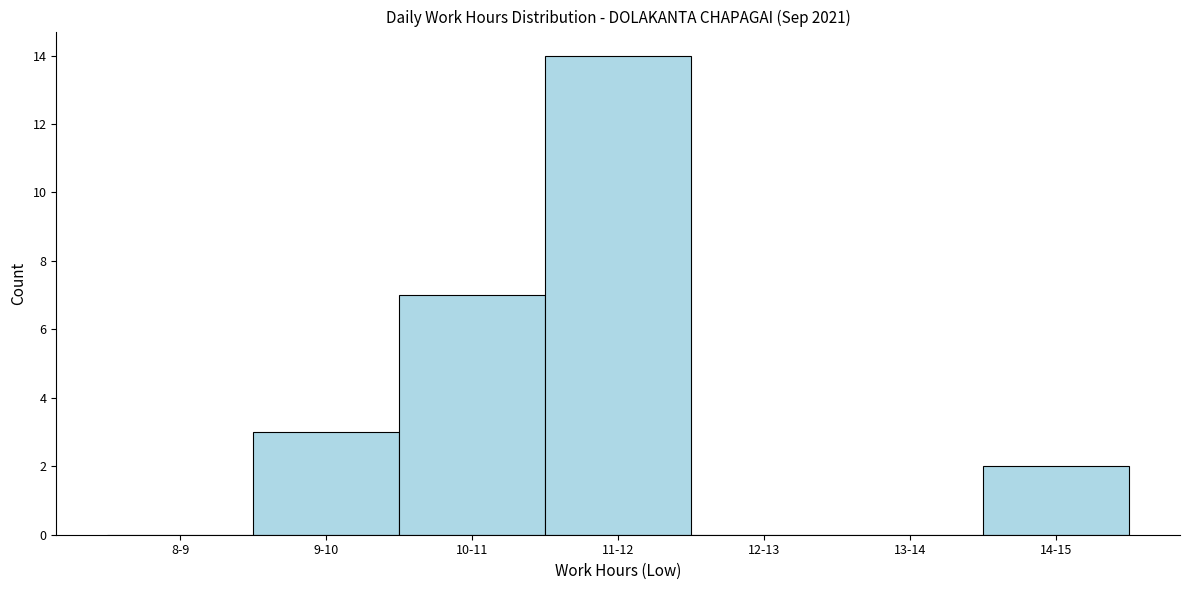

Reading right to left, transcribe all the data shown in this chart.

14-15=2	13-14=0	12-13=0	11-12=14	10-11=7	9-10=3	8-9=0